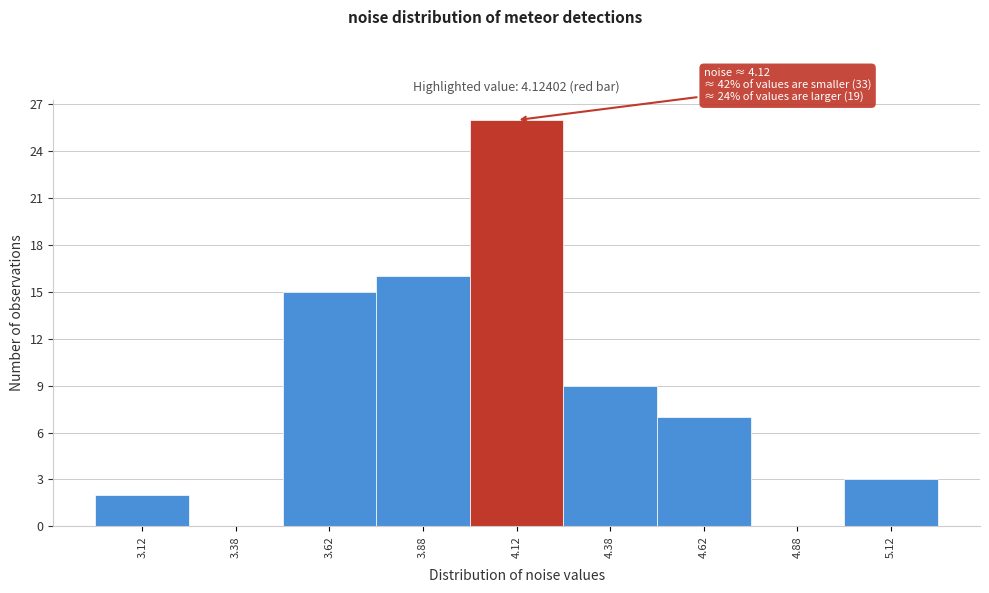

Over which range of the x-axis is the bar tallest?

4.00 to 4.25